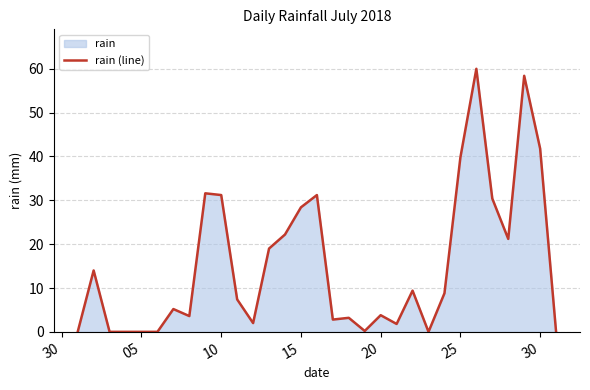

What is the greatest value displayed?

60.0